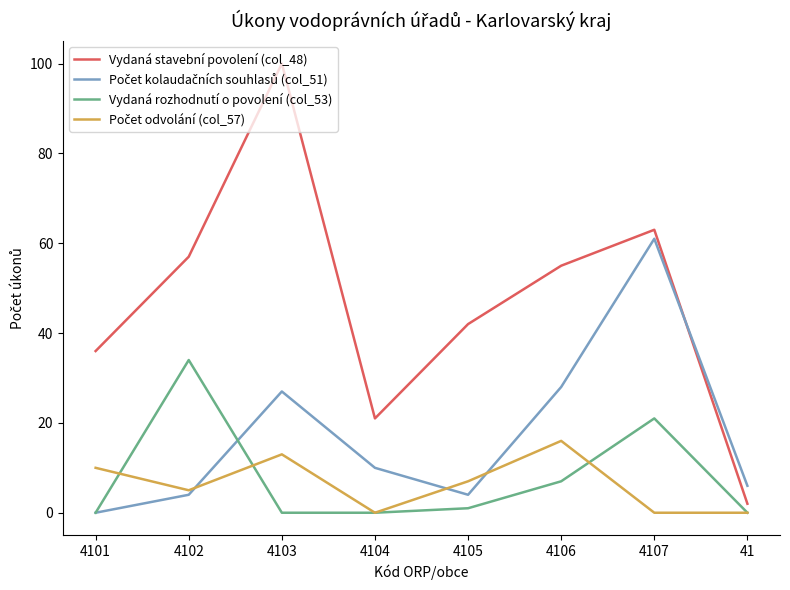

Which series has the largest total across all categories?

Vydaná stavební povolení (col_48)